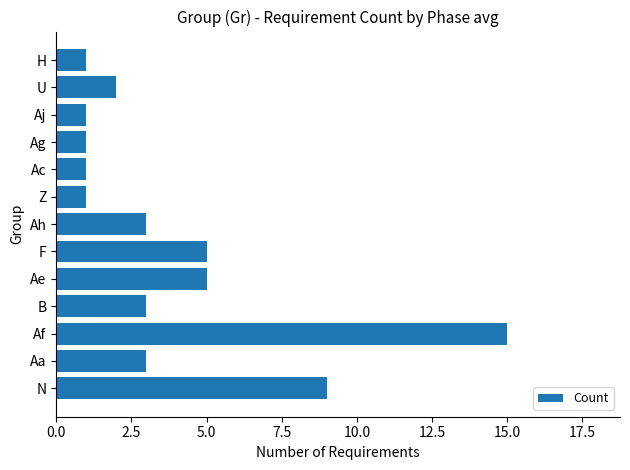

True or false: the data shows 6 at Af.

False